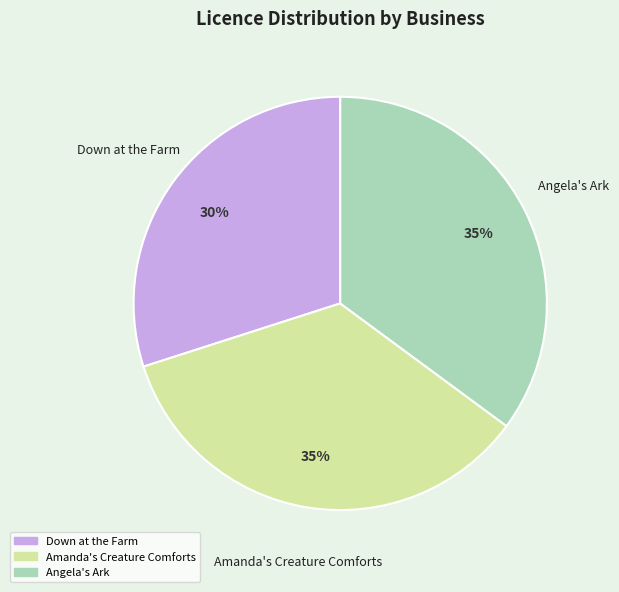

To the nearest percent, what portion does Down at the Farm represent?

30%